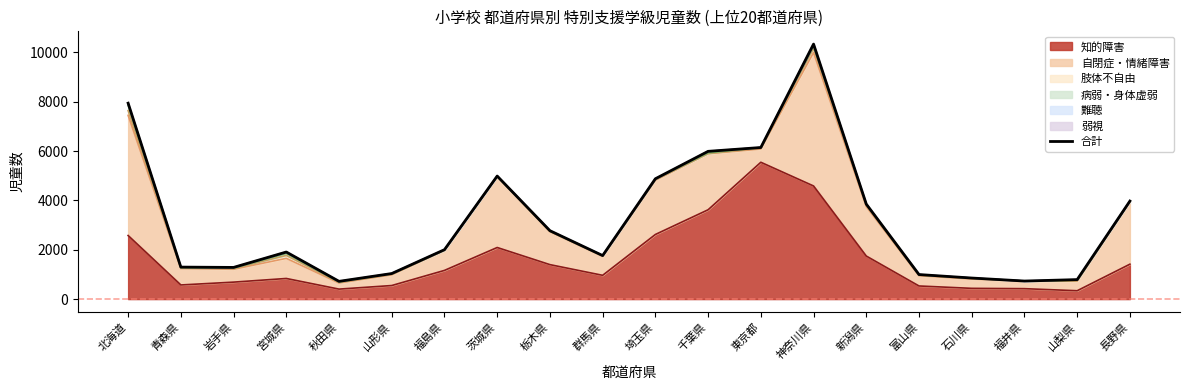

The chart shows a value of 1284 at 岩手県. True or false?

True